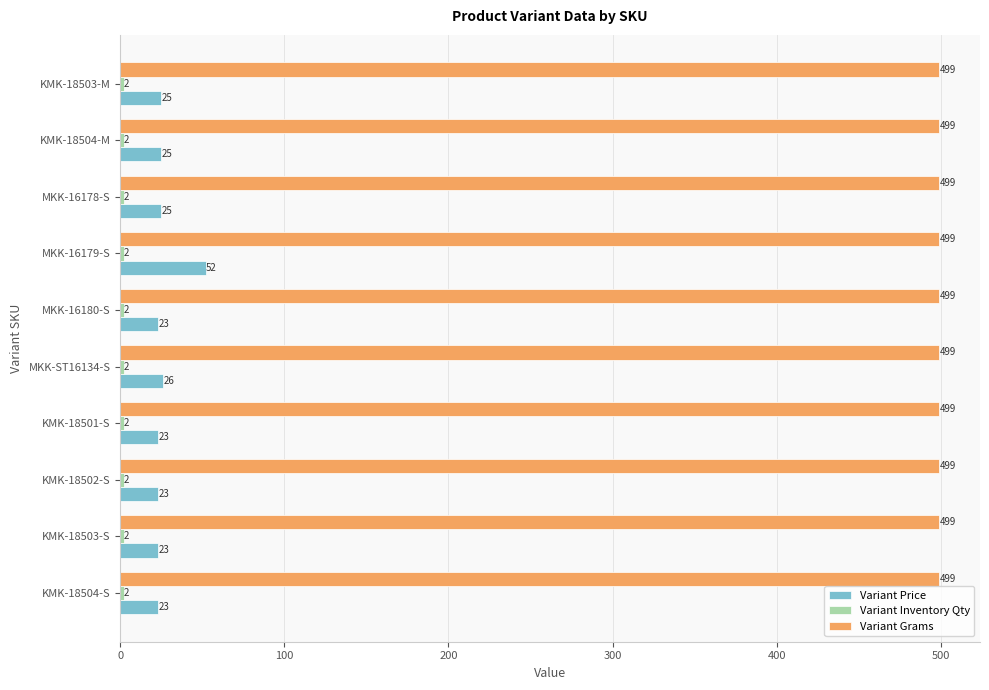

Between KMK-18503-S and KMK-18504-M, which series saw the biggest shift?

Variant Price